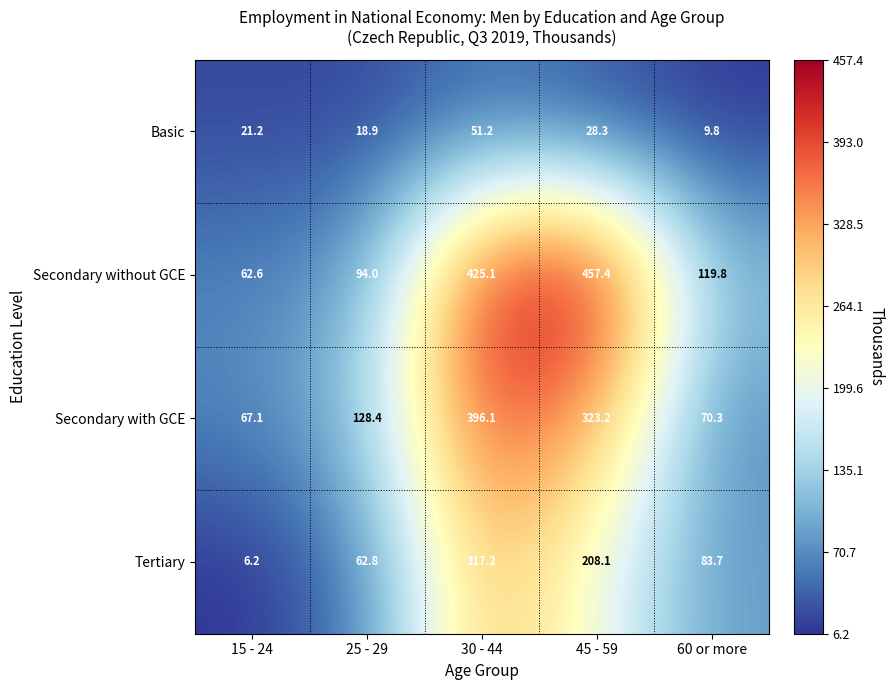

What is the sum of all Secondary with GCE values?

985.1